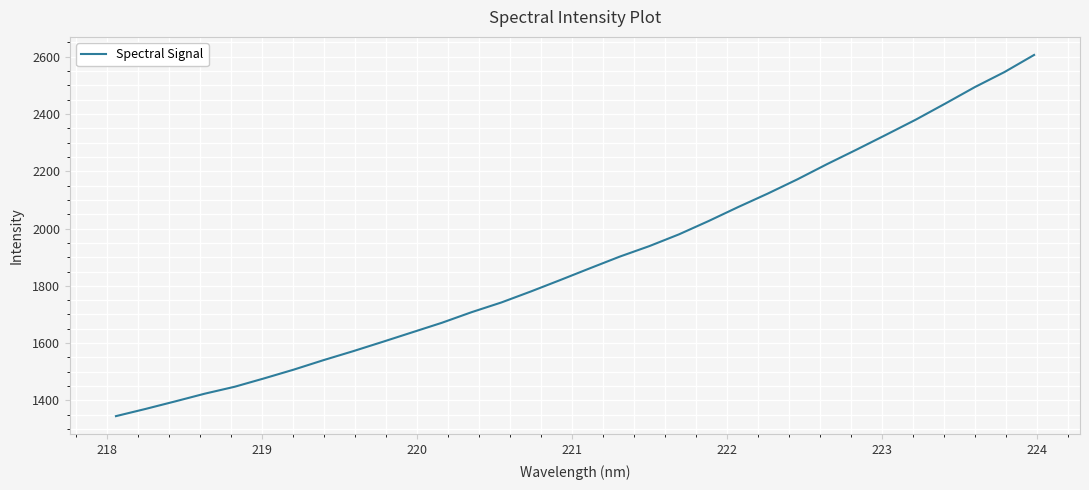

What is the smallest value displayed?

1345.2